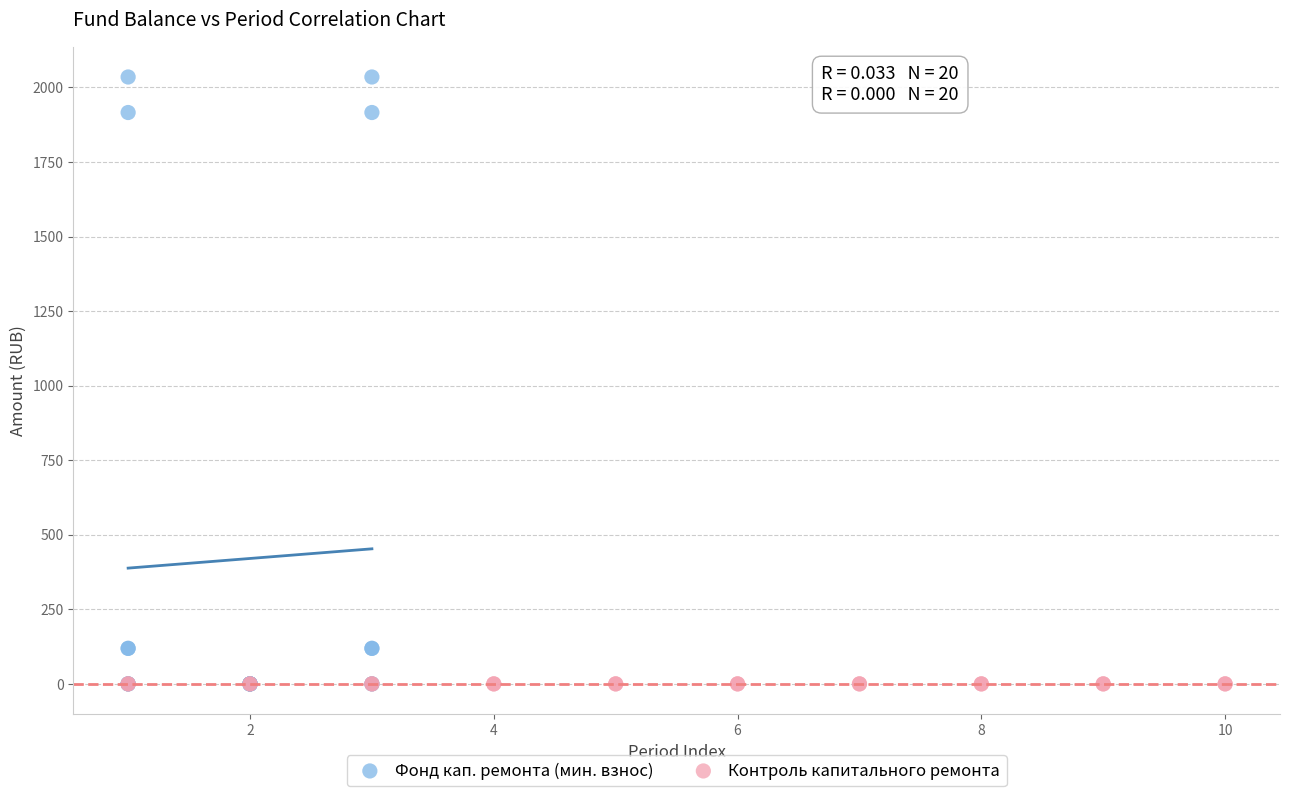

Which series reaches the maximum Y coordinate?

Фонд кап. ремонта (мин. взнос)